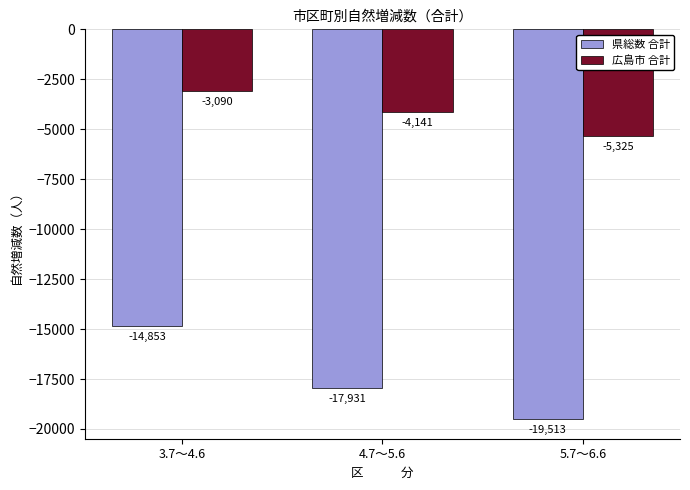

How many data points in 広島市 合計 are above -4141?

1